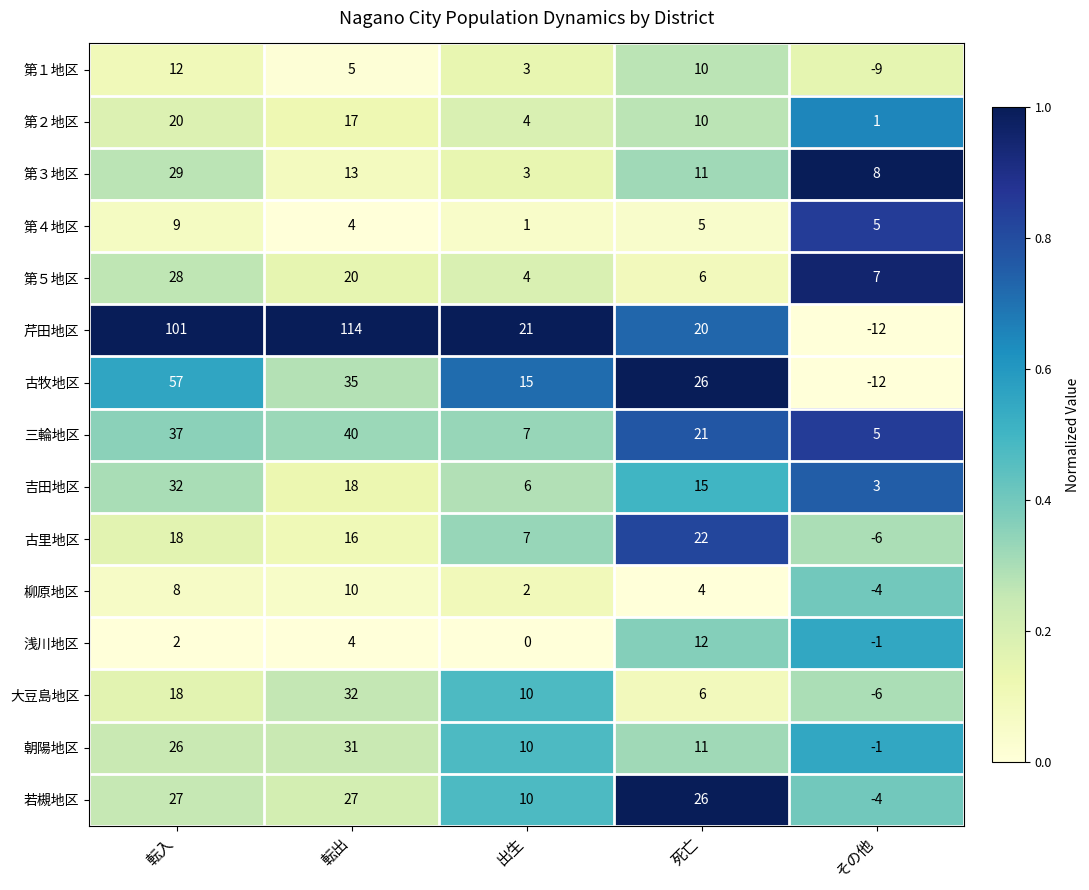

Where is 芹田地区 nearest to the value 51?

出生